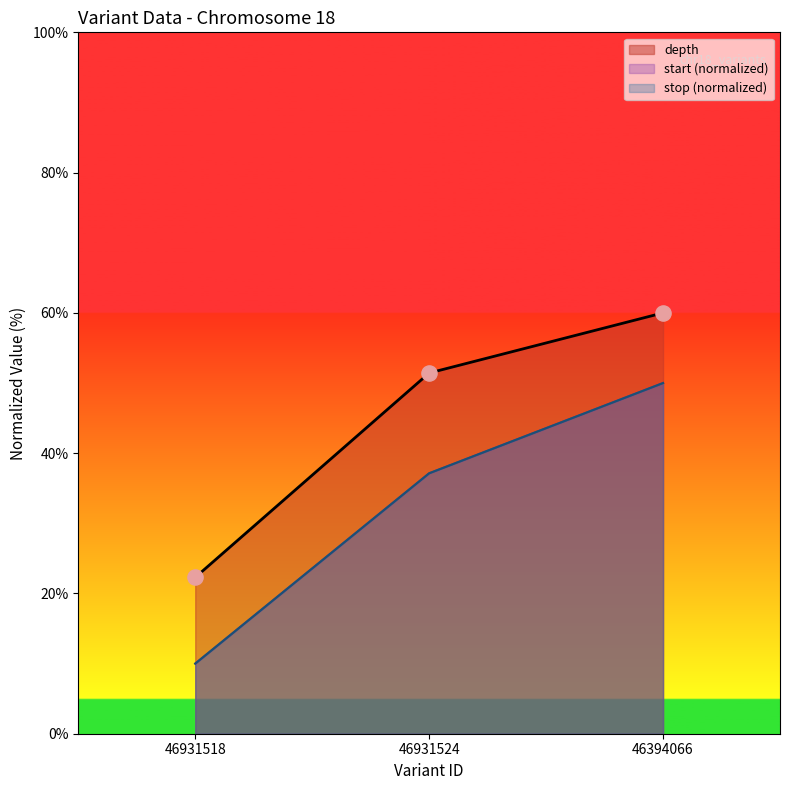

Which series has the largest total across all categories?

depth